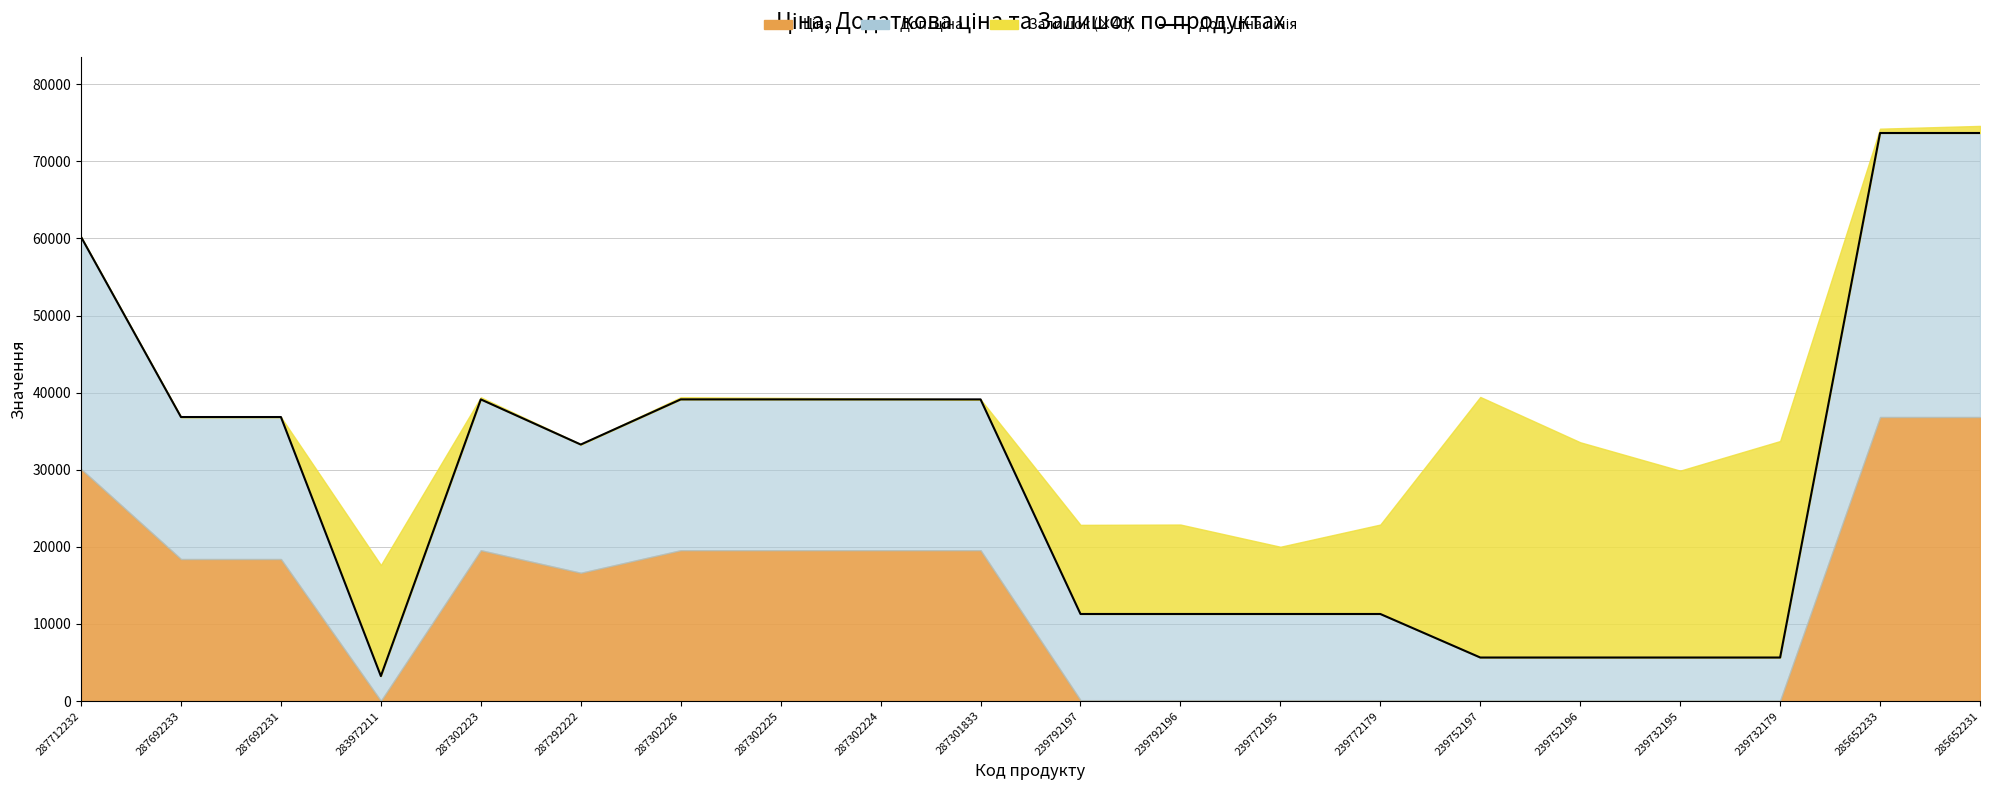

What is the value of the 1st point from the left?

60205.6